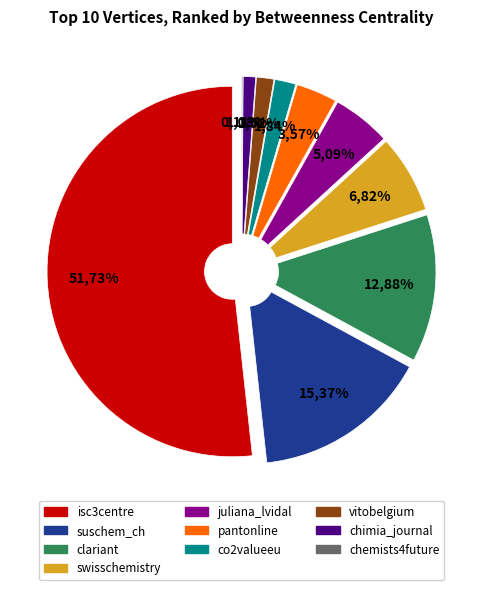

Which category has the smallest portion of the pie?

chemists4future